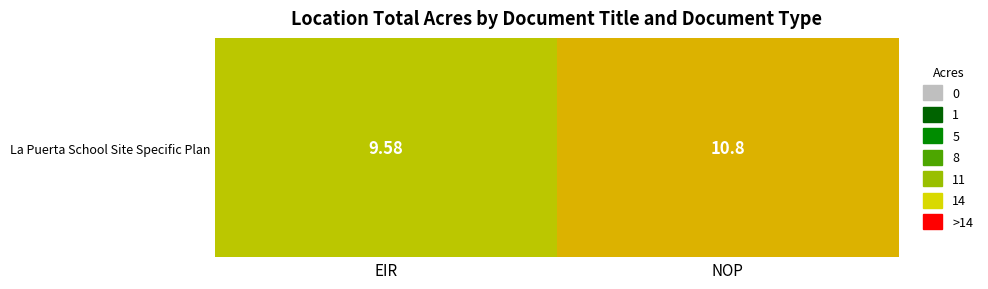

What is the approximate value at EIR?

9.6